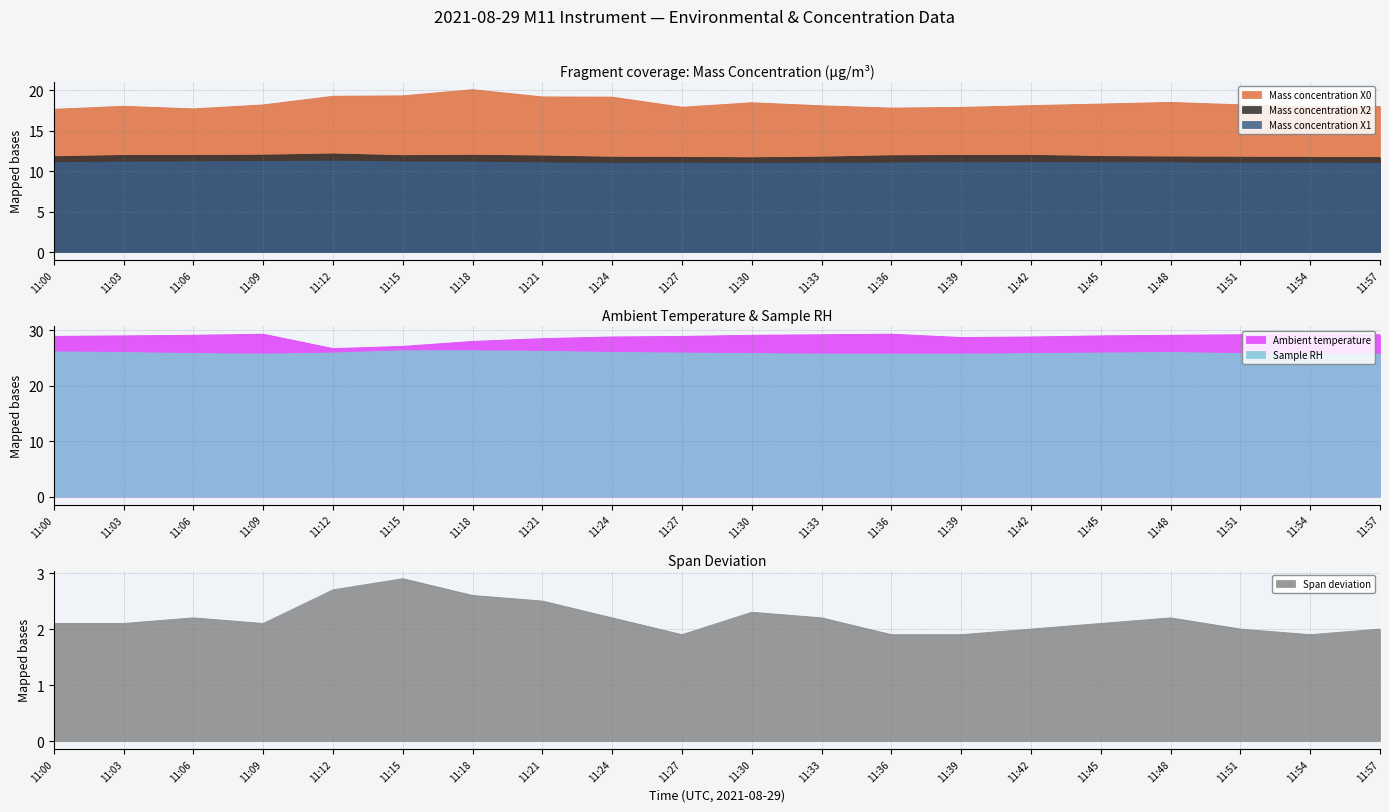

What is the average value of the Sample RH series?

25.9